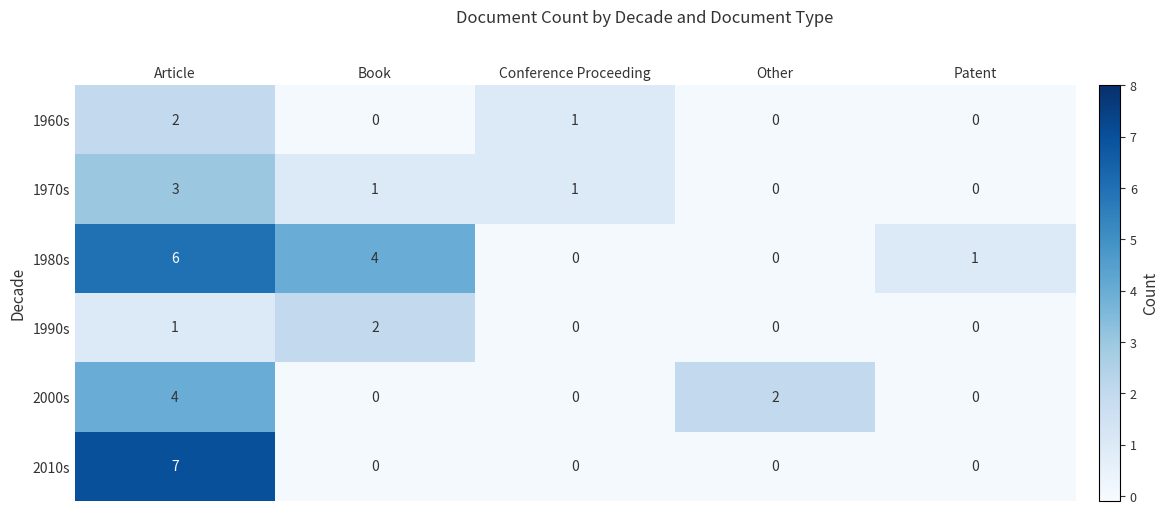

Count the number of categories in the chart.

5